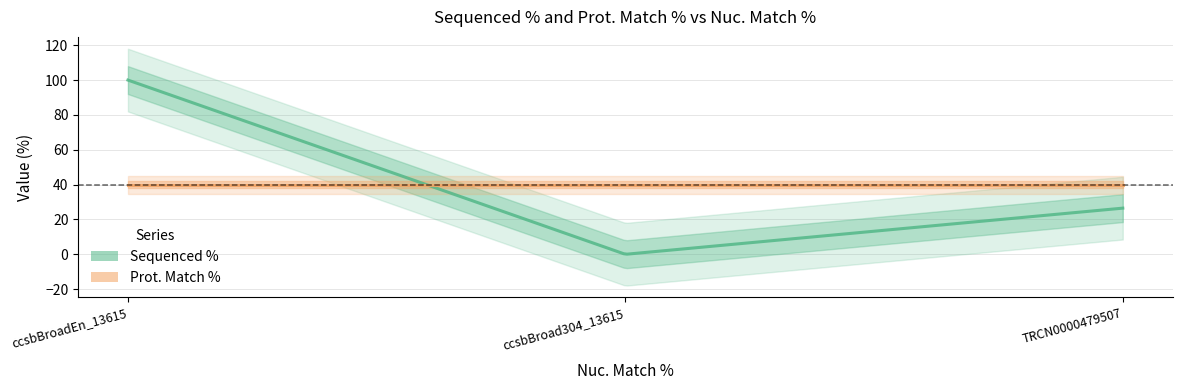

The Prot. Match % series shows 25.0 at ccsbBroad304_13615. True or false?

False